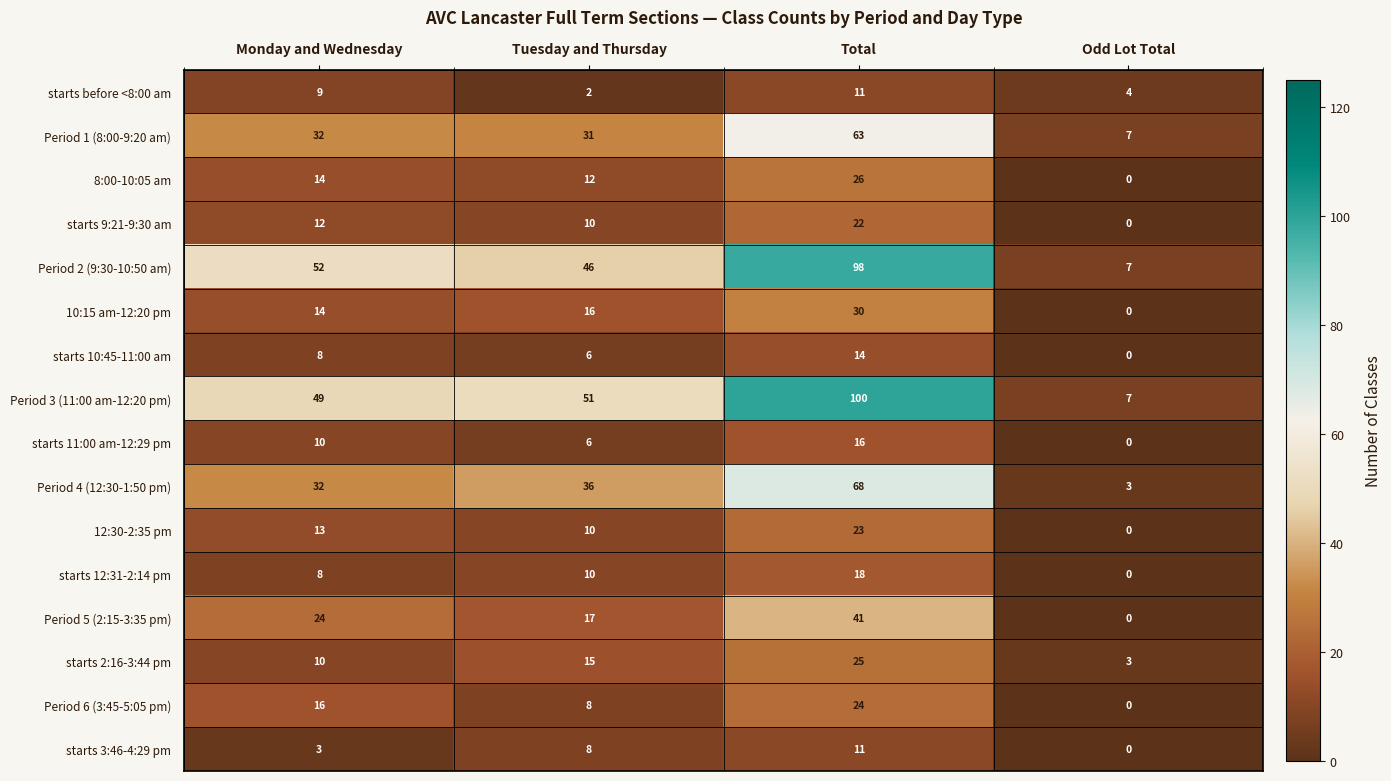

What is the maximum value shown in the chart?

100